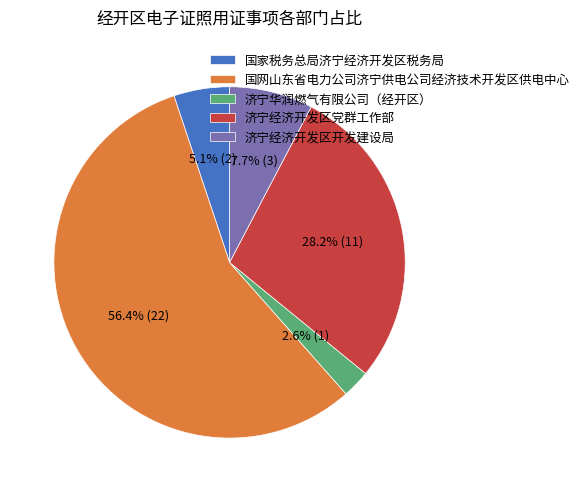

To the nearest percent, what is the combined percentage of 济宁经济开发区开发建设局 and 济宁华润燃气有限公司（经开区）?

10%